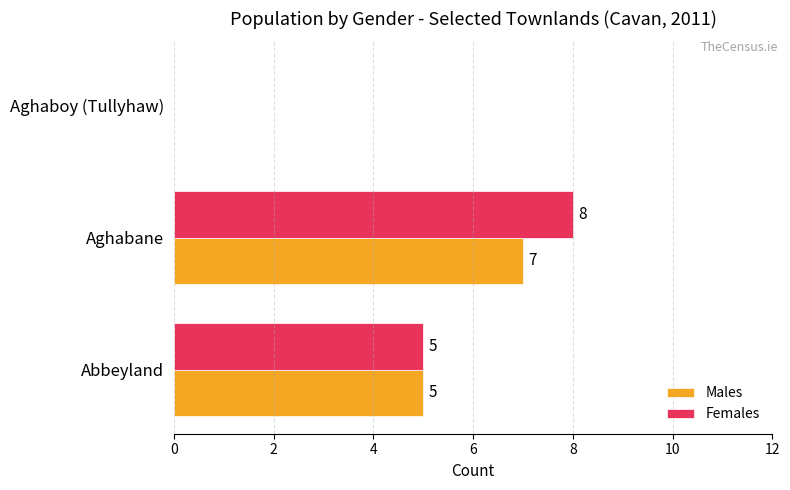

Which series changed the most between Aghabane and Aghaboy (Tullyhaw)?

Females